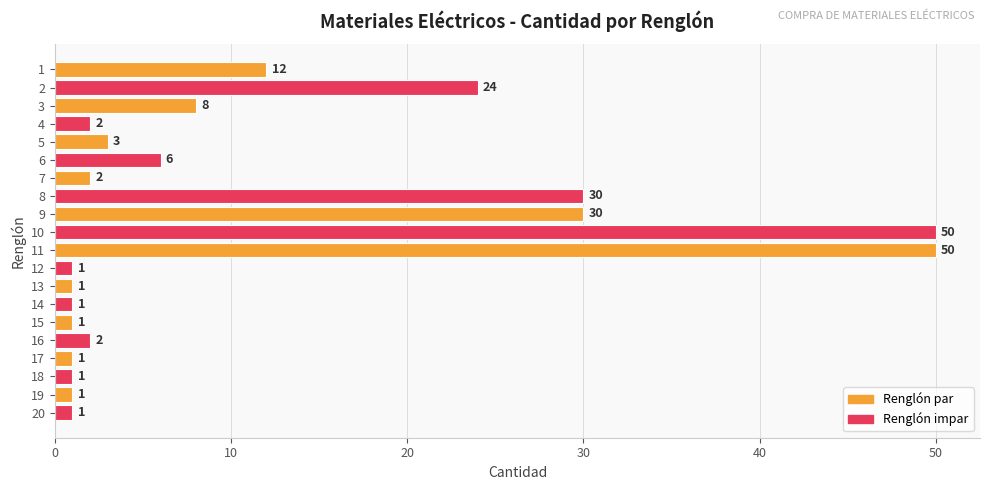

What is the sum of the values at 5 and 3?

11